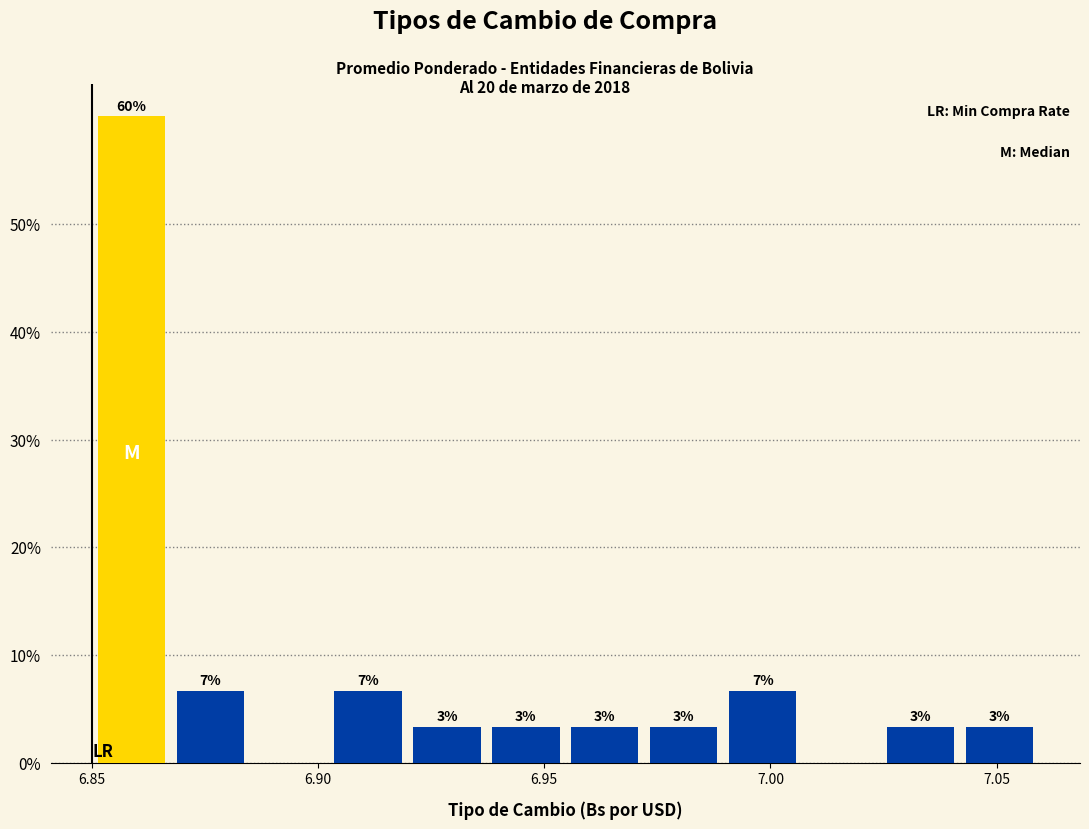

Around what value on the x-axis is the tallest bar? Give the approximate position of its centre, as read against the axis.

6.860